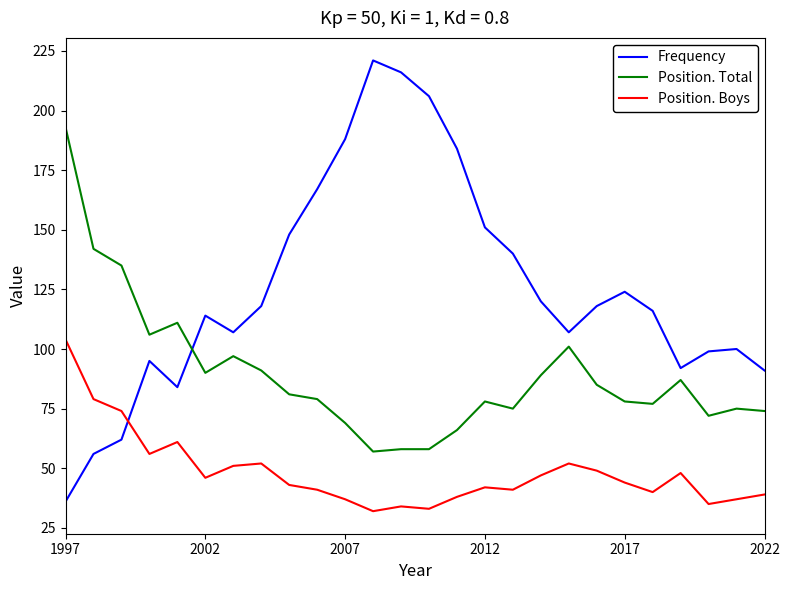

Reading right to left, transcribe all the data shown in this chart.

Frequency: 91	100	99	92	116	124	118	107	120	140	151	184	206	216	221	188	167	148	118	107	114	84	95	62	56	36
Position. Total: 74	75	72	87	77	78	85	101	89	75	78	66	58	58	57	69	79	81	91	97	90	111	106	135	142	193
Position. Boys: 39	37	35	48	40	44	49	52	47	41	42	38	33	34	32	37	41	43	52	51	46	61	56	74	79	104